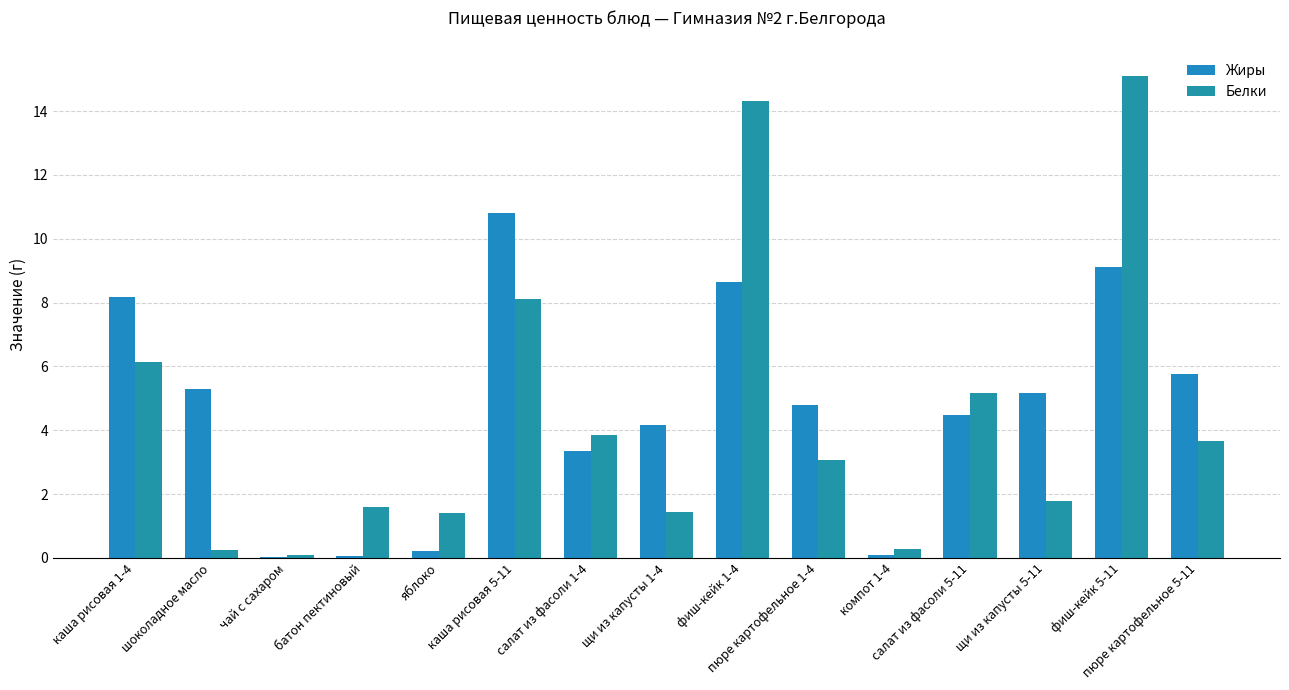

What is the sum of the Белки values at чай с сахаром and щи из капусты 1-4?

1.5